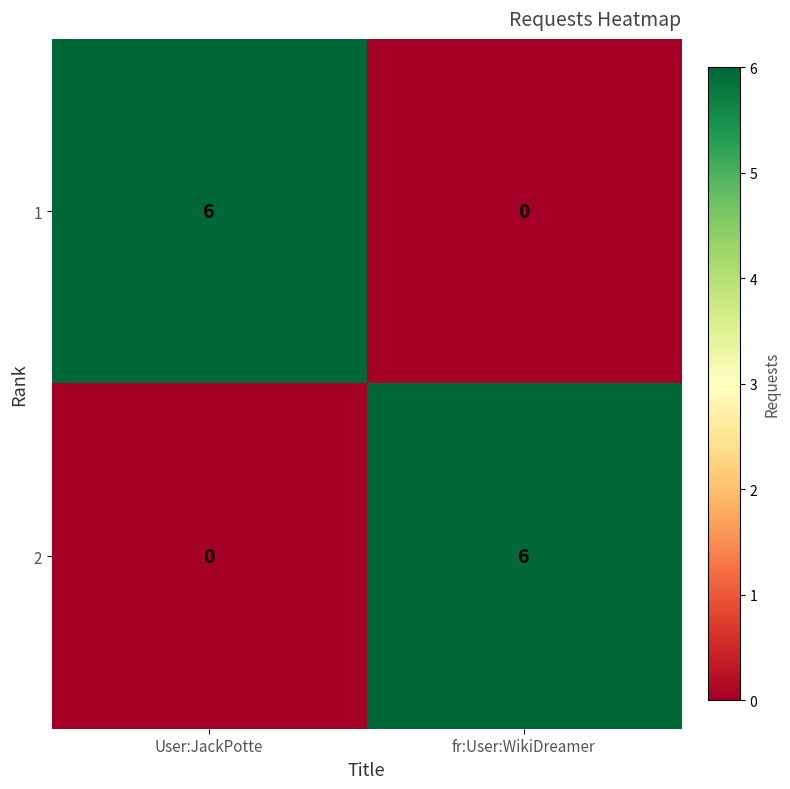

Reading left to right, extract all data points from this chart.

1: 6	0
2: 0	6